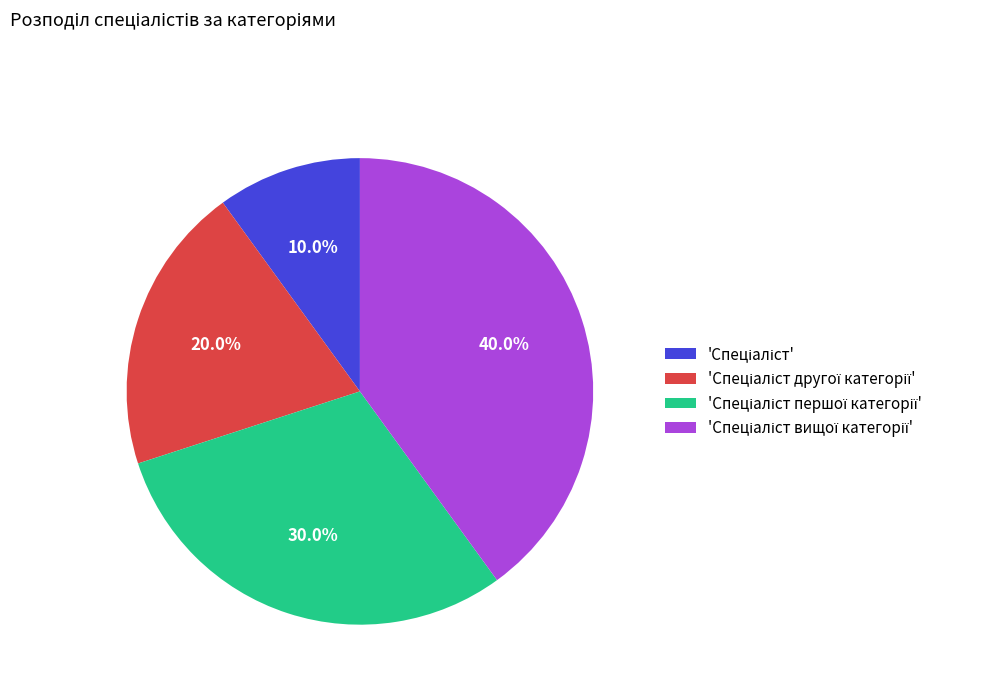

Is there a majority slice in this chart?

No